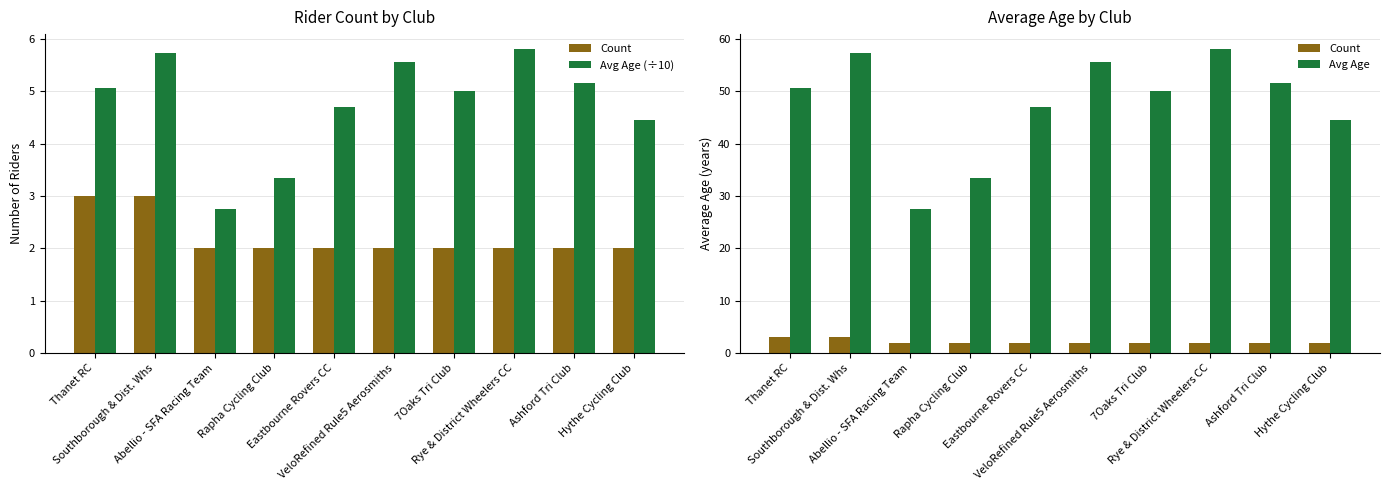

What value does the Avg Age (÷10) series have at 7Oaks Tri Club?

5.0